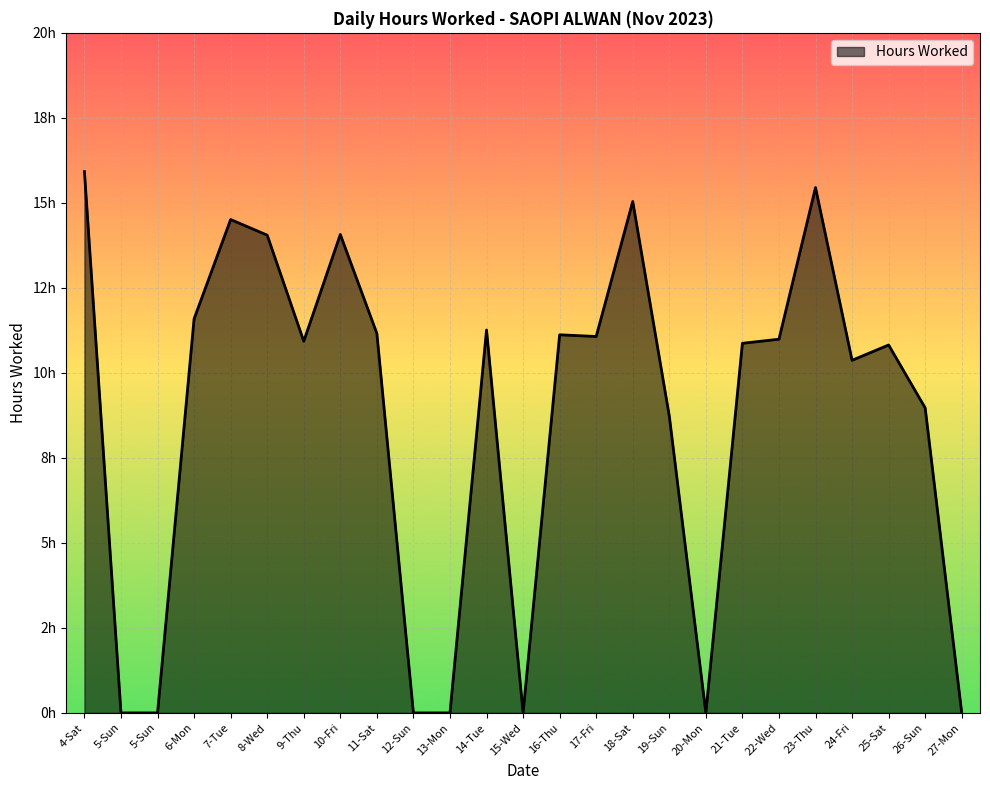

Does the chart display data point markers on the line(s)?

No